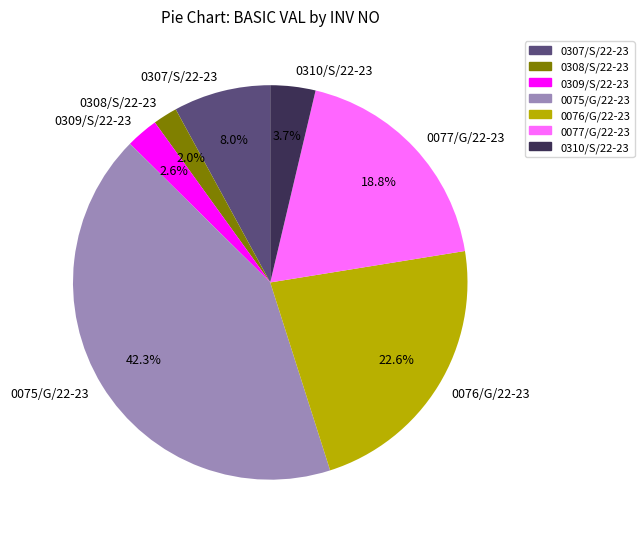

What percentage is the 0075/G/22-23 slice, to the nearest percent?

42%